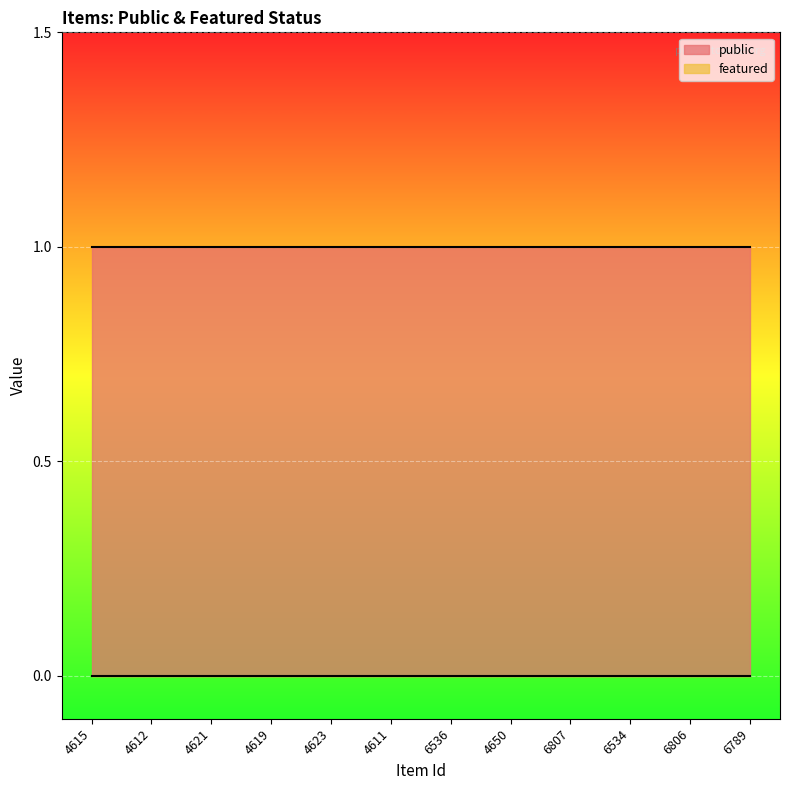

Reading left to right, transcribe all the data shown in this chart.

public: 1	1	1	1	1	1	1	1	1	1	1	1
featured: 0	0	0	0	0	0	0	0	0	0	0	0